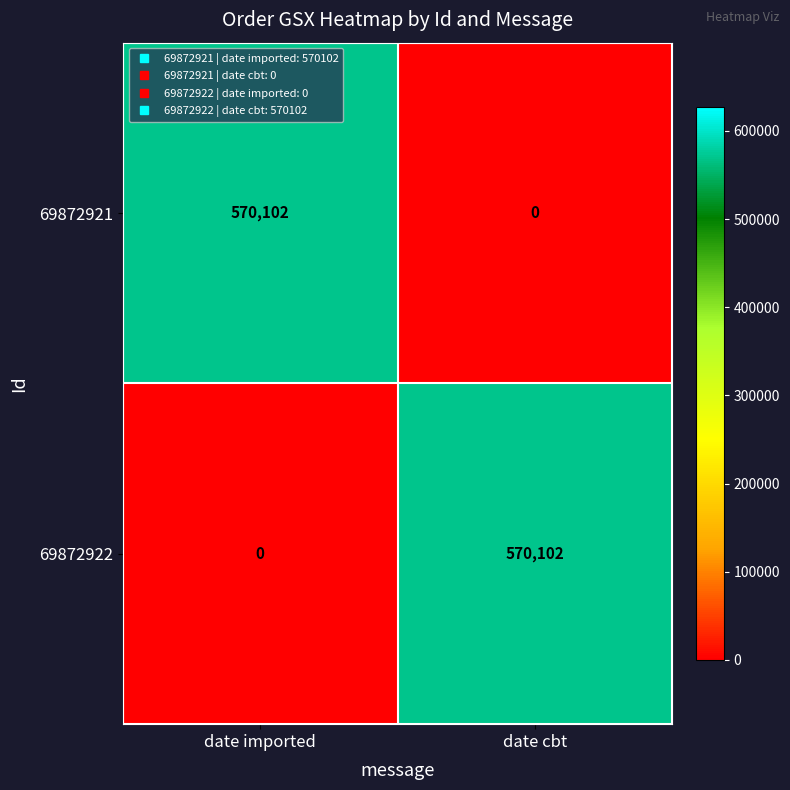

What value does the 69872921 series have at date imported?

570102